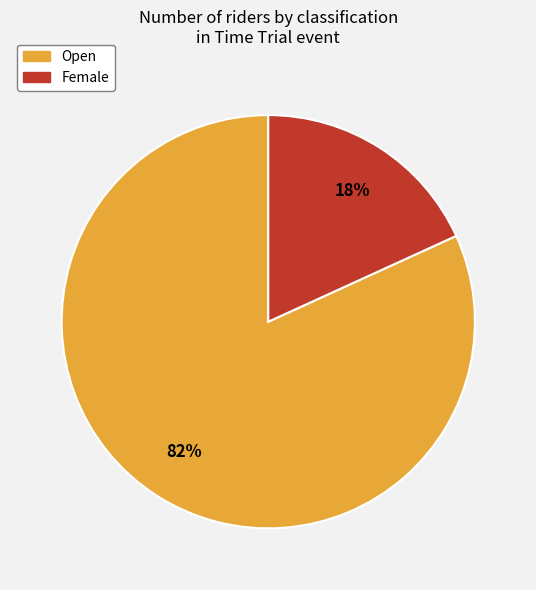

How many segments does this pie chart have?

2